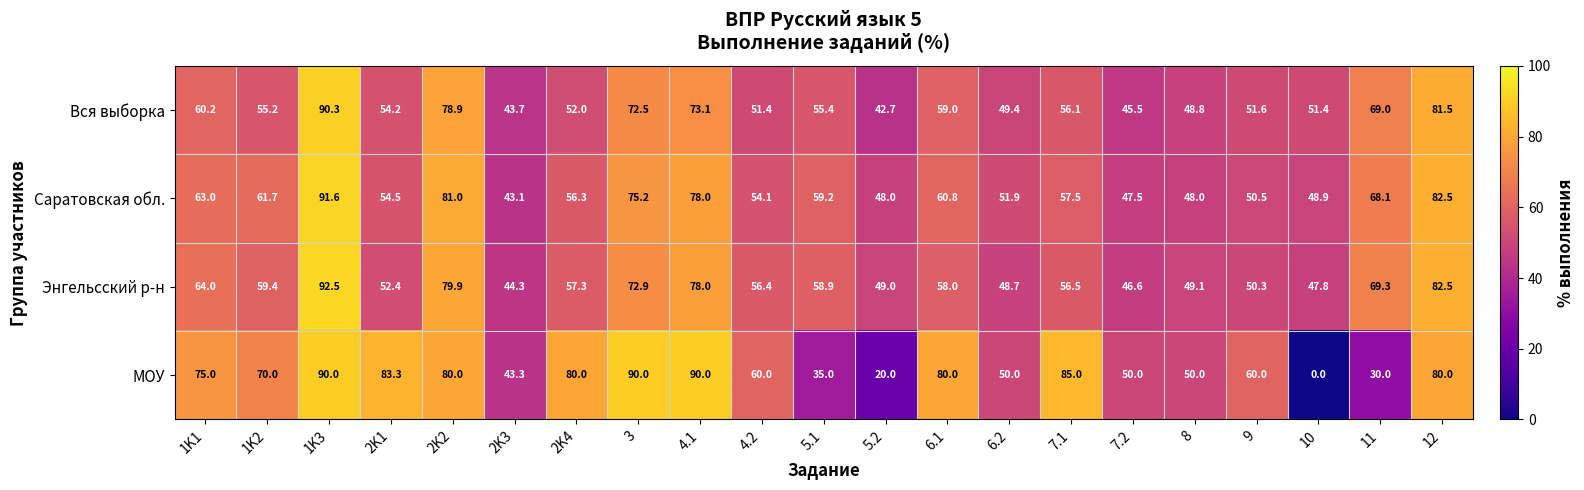

How many series are shown in this chart?

4